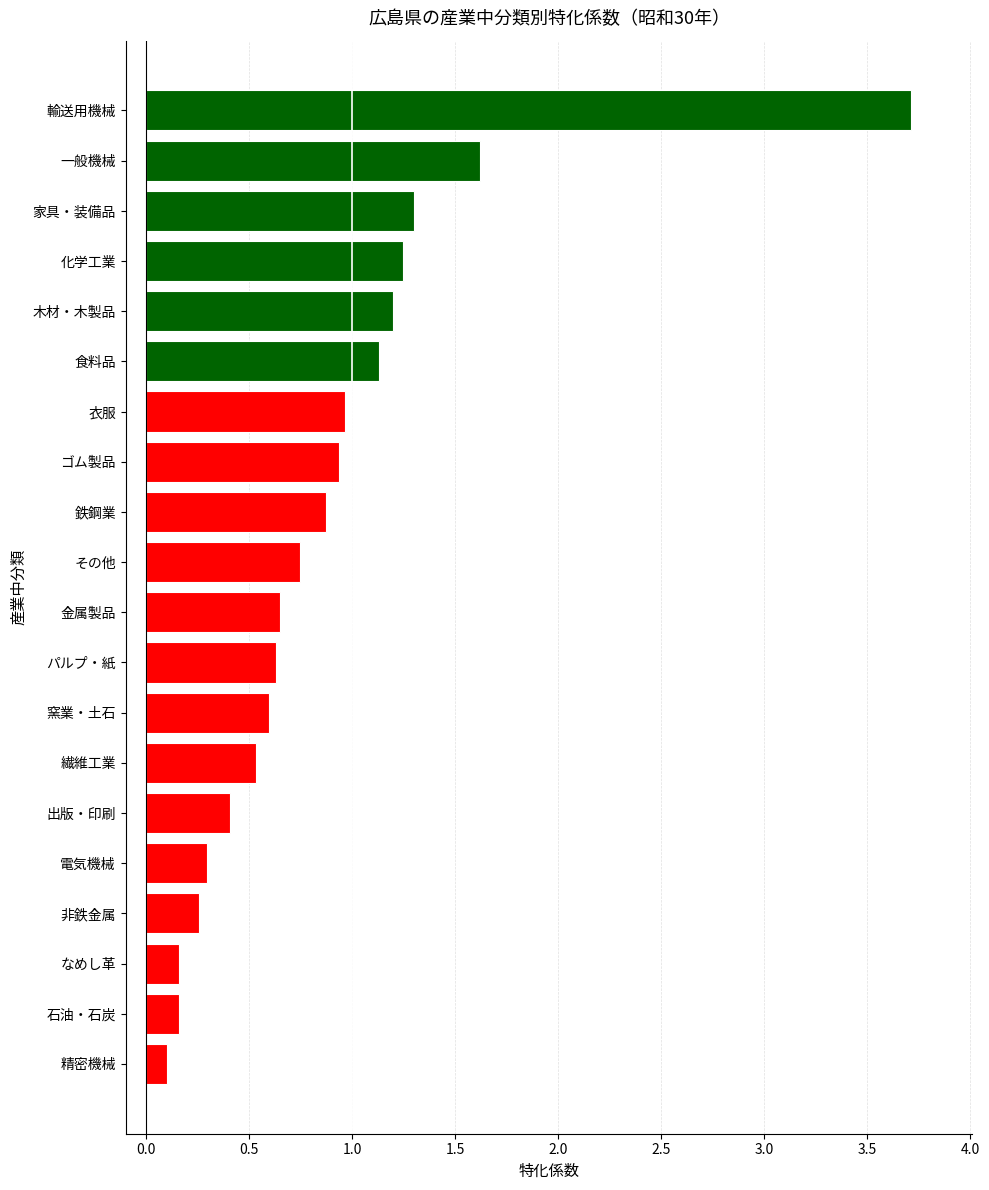

How many bars are there in total?

20